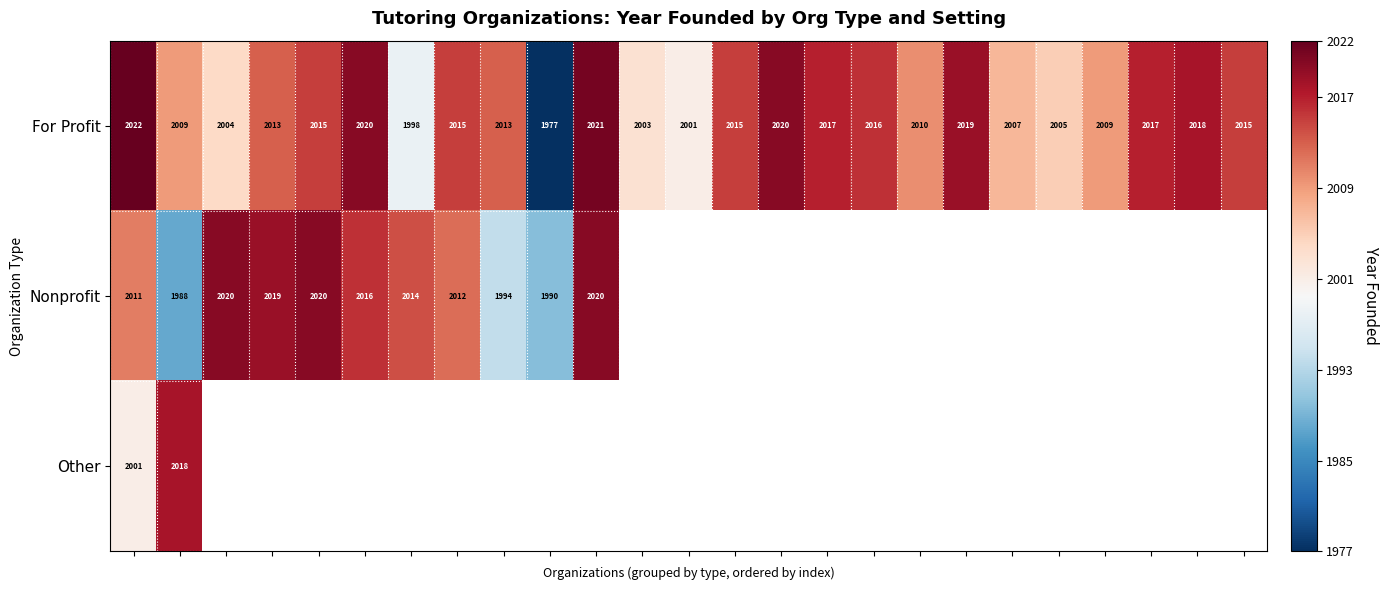

What is the average value of the For Profit series?

2011